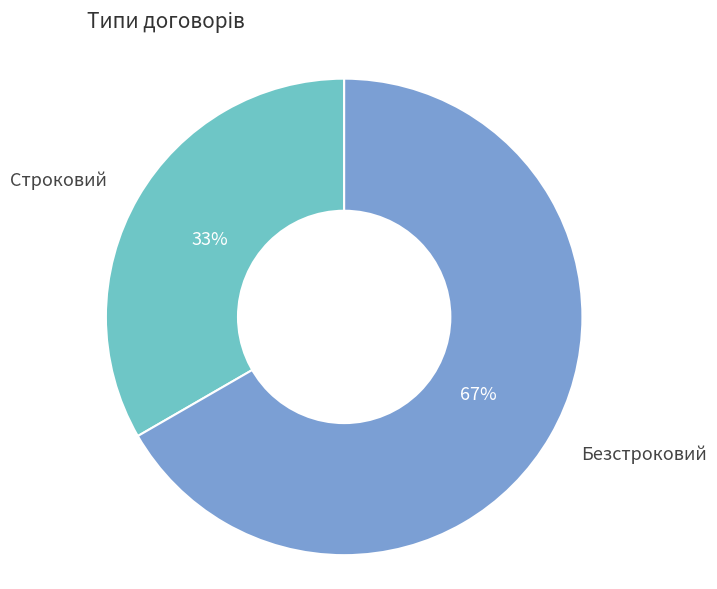

Does Безстроковий represent more than half of the total?

Yes